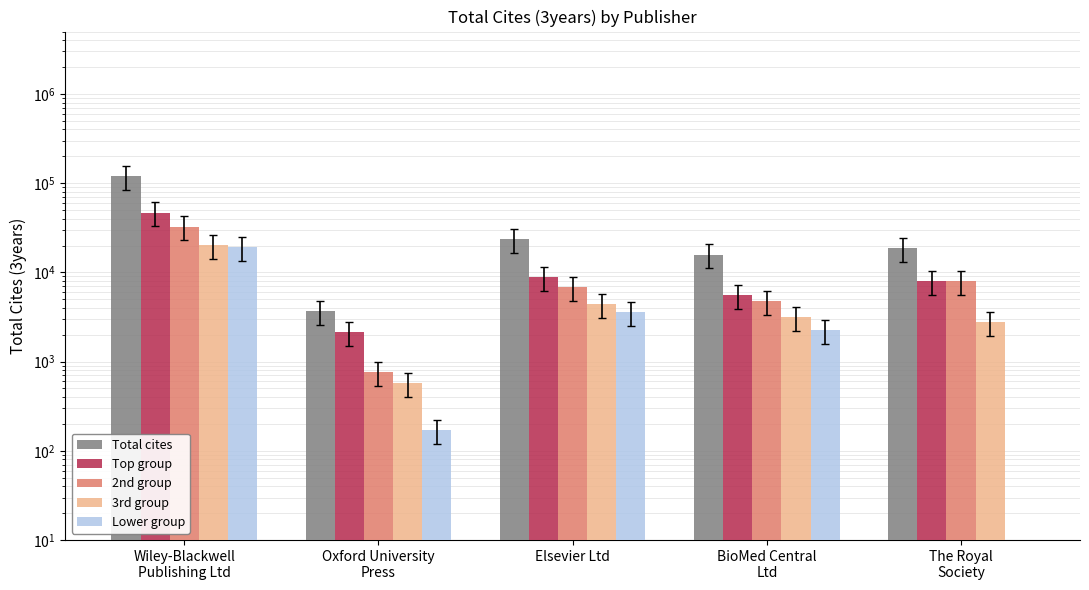

What are all the series names shown in the legend?

Total cites, Top group, 2nd group, 3rd group, Lower group